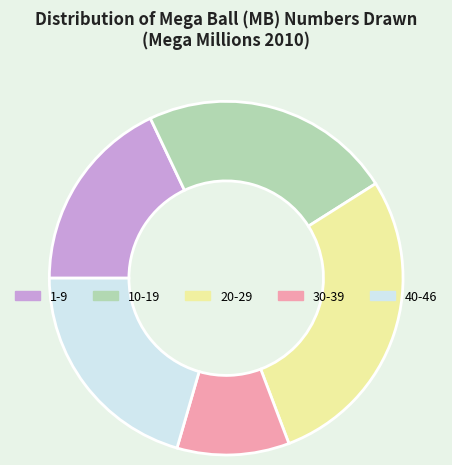

The 40-46 slice represents 21% of the pie. True or false?

True